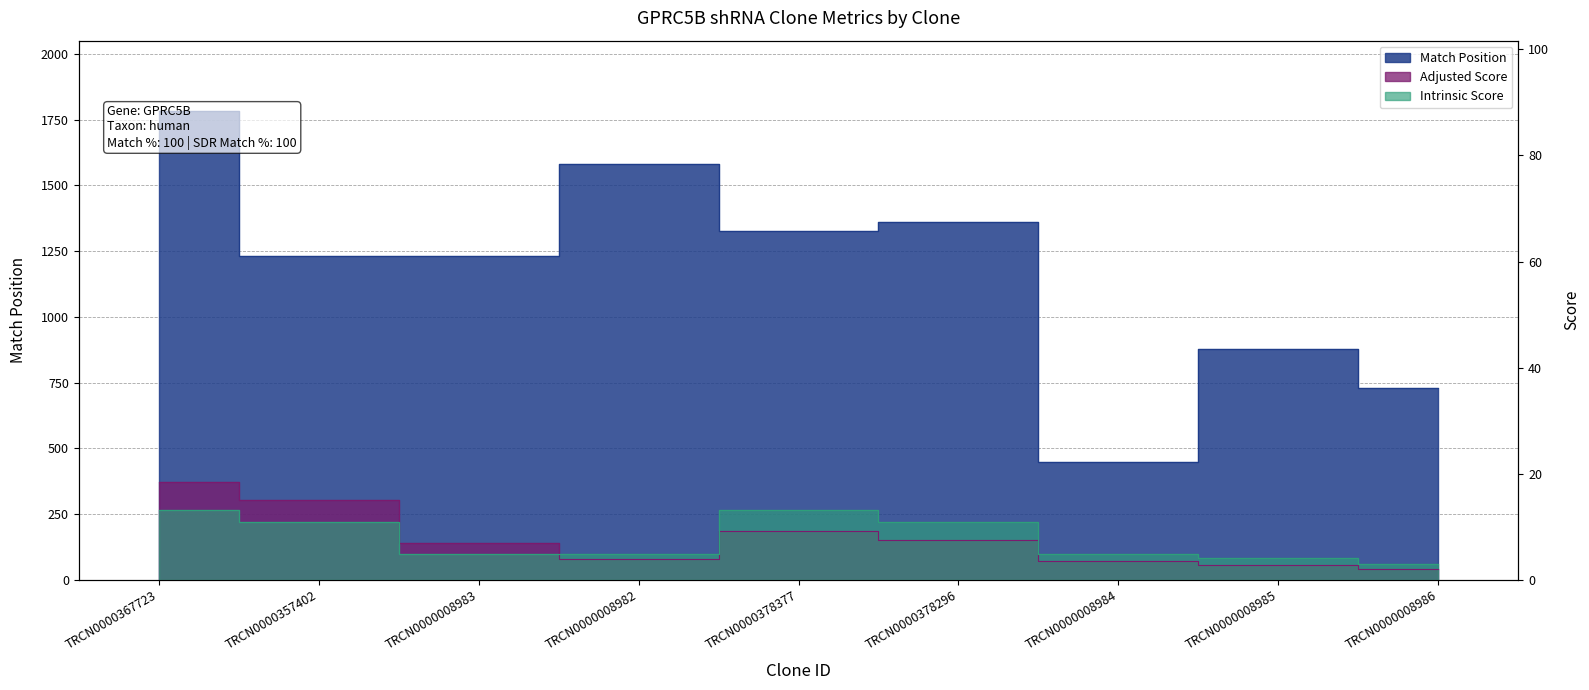

At how many categories does at least one series exceed 33?

9